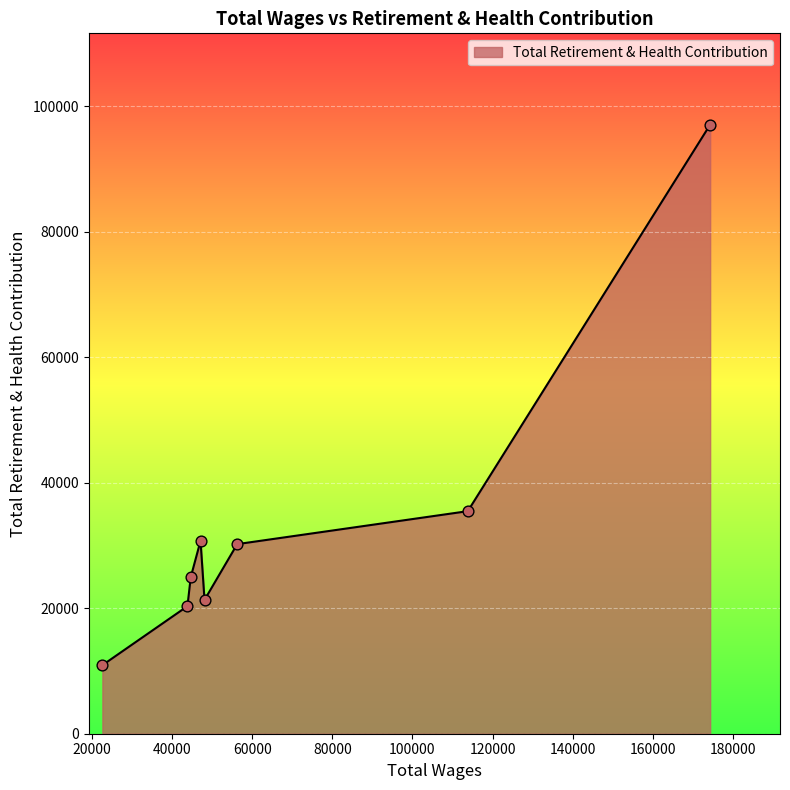

How many interior local peaks (higher than both neighbors) does the data have?

1